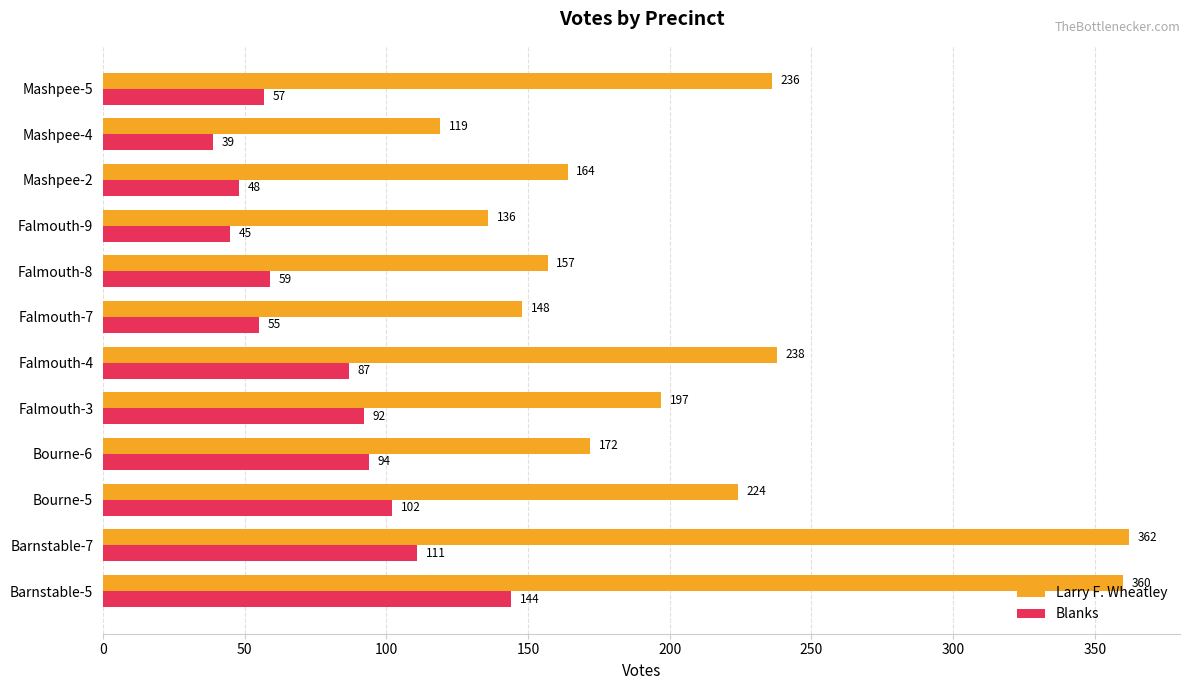

What are all the series names shown in the legend?

Larry F. Wheatley, Blanks